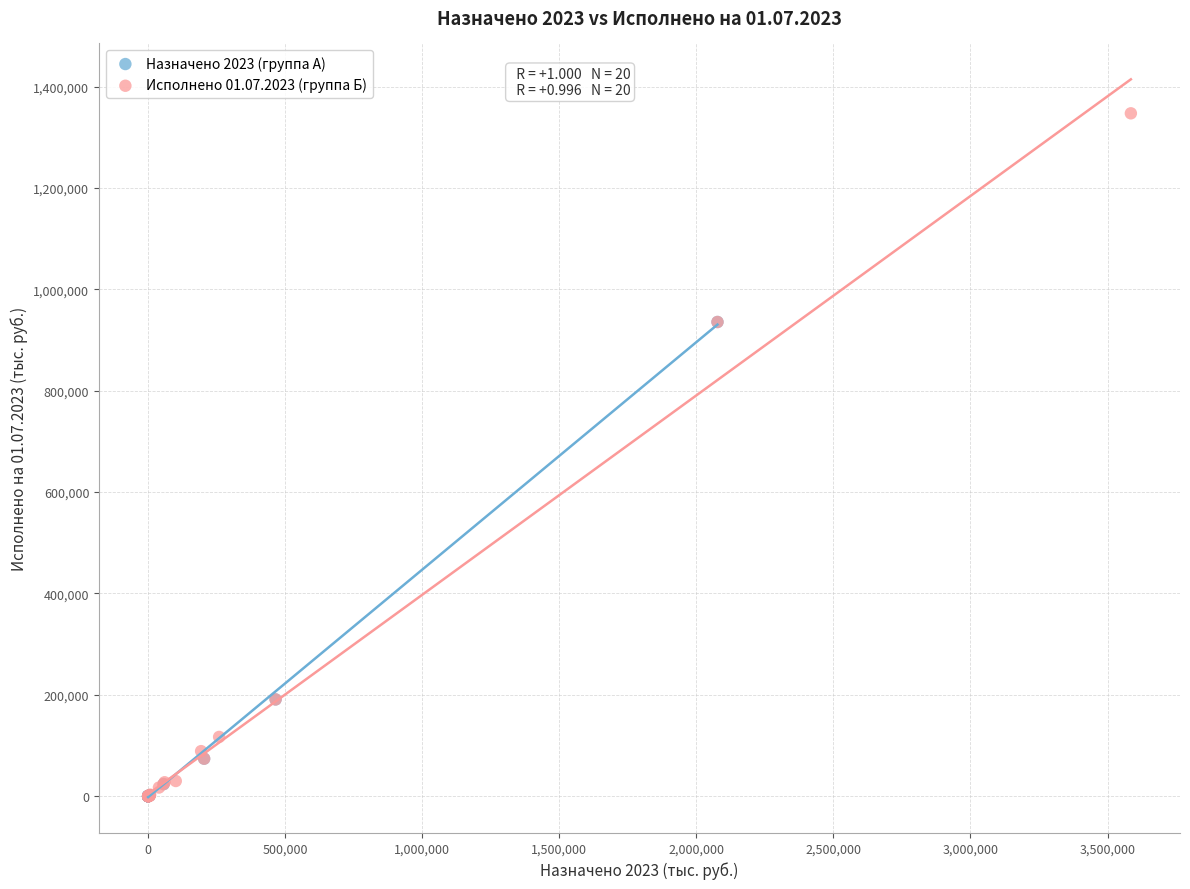

Which series reaches the maximum Y coordinate?

Исполнено 01.07.2023 (группа Б)